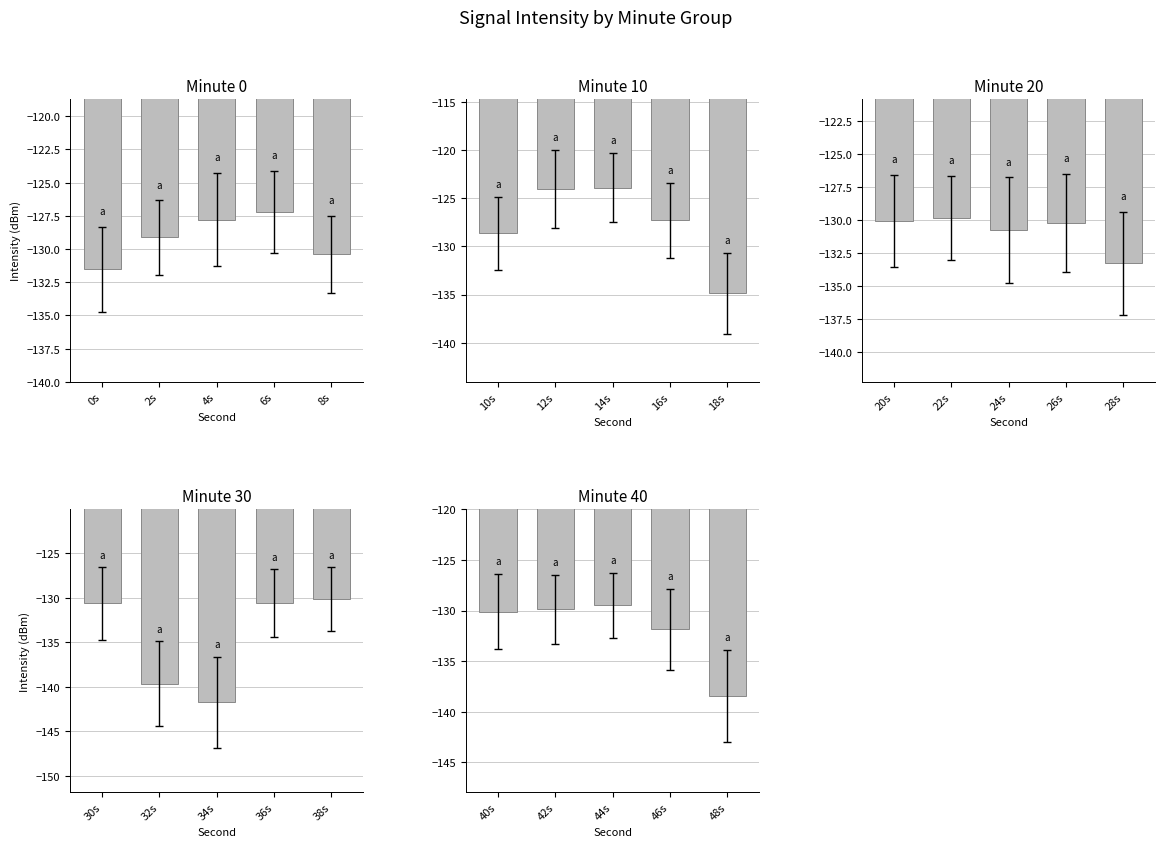

At 0s, list the series in order from largest to smallest.

Minute group 10, Minute group 20, Minute group 40, Minute group 30, Minute group 0